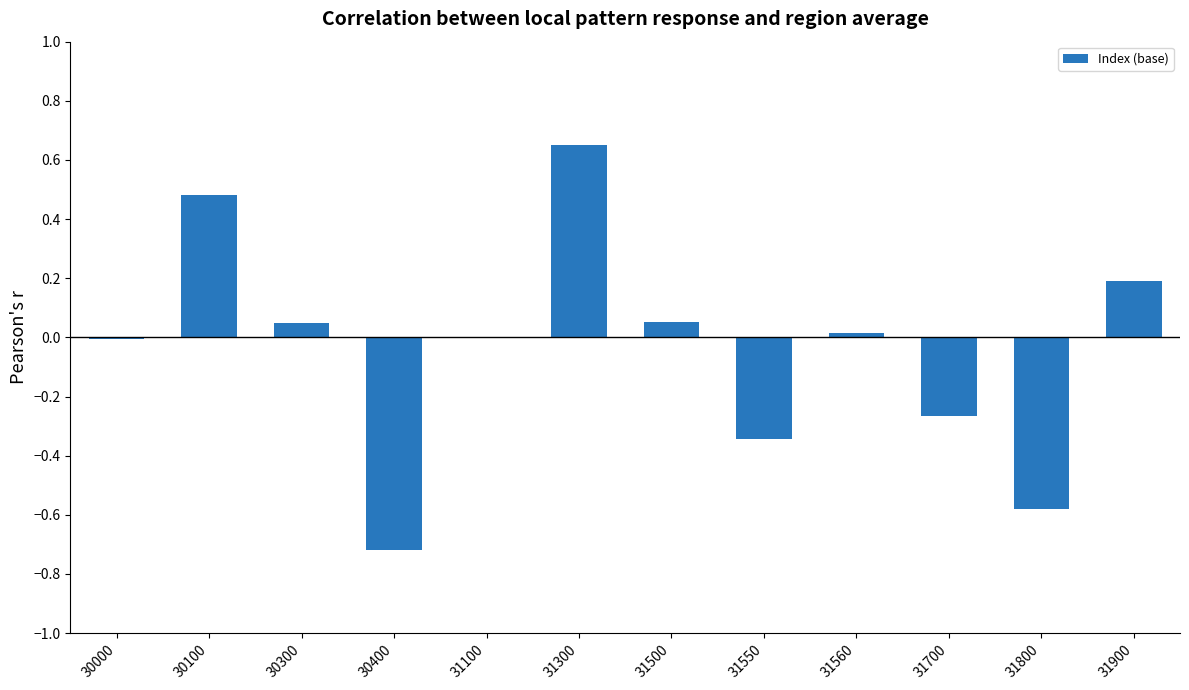

The chart shows a value of 0.5 at 30100. True or false?

True